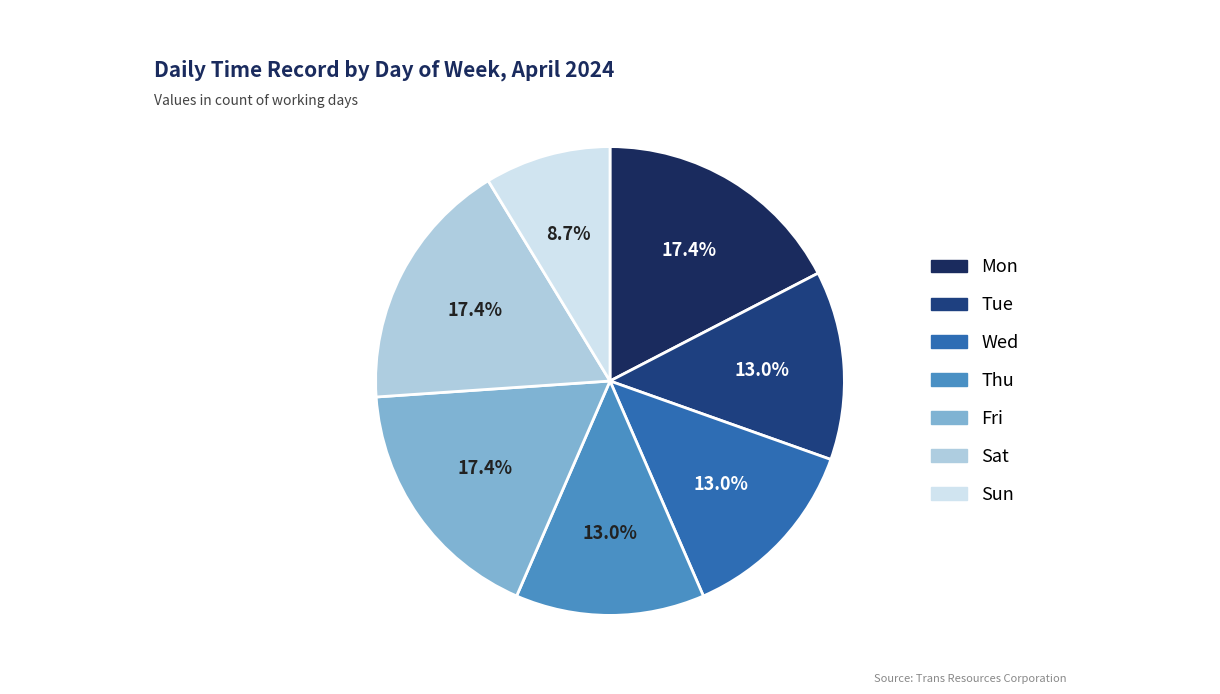

To the nearest percent, what percentage of the pie is Fri?

17%